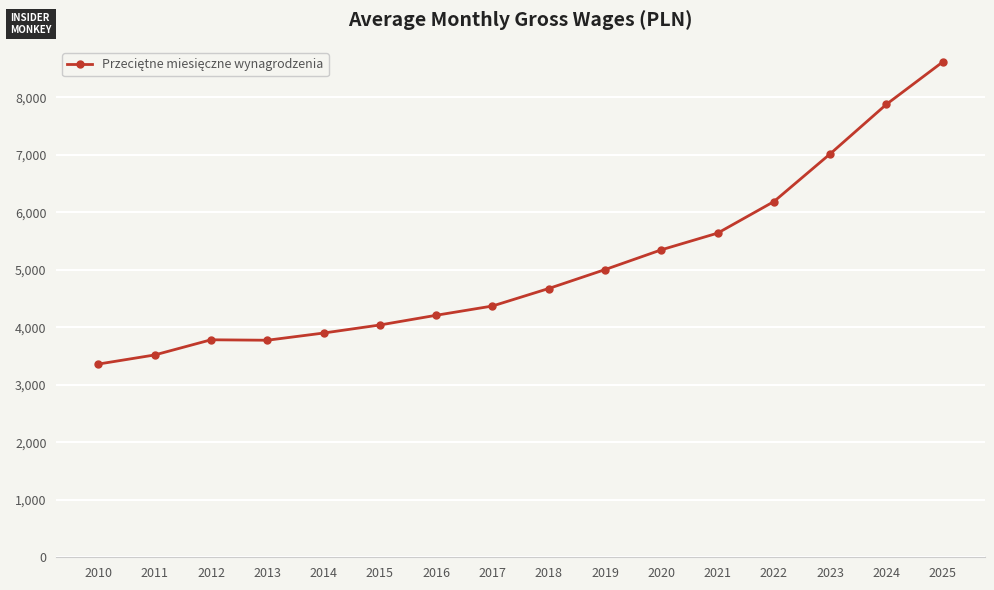

The chart shows a value of 6012.3 at 2011. True or false?

False